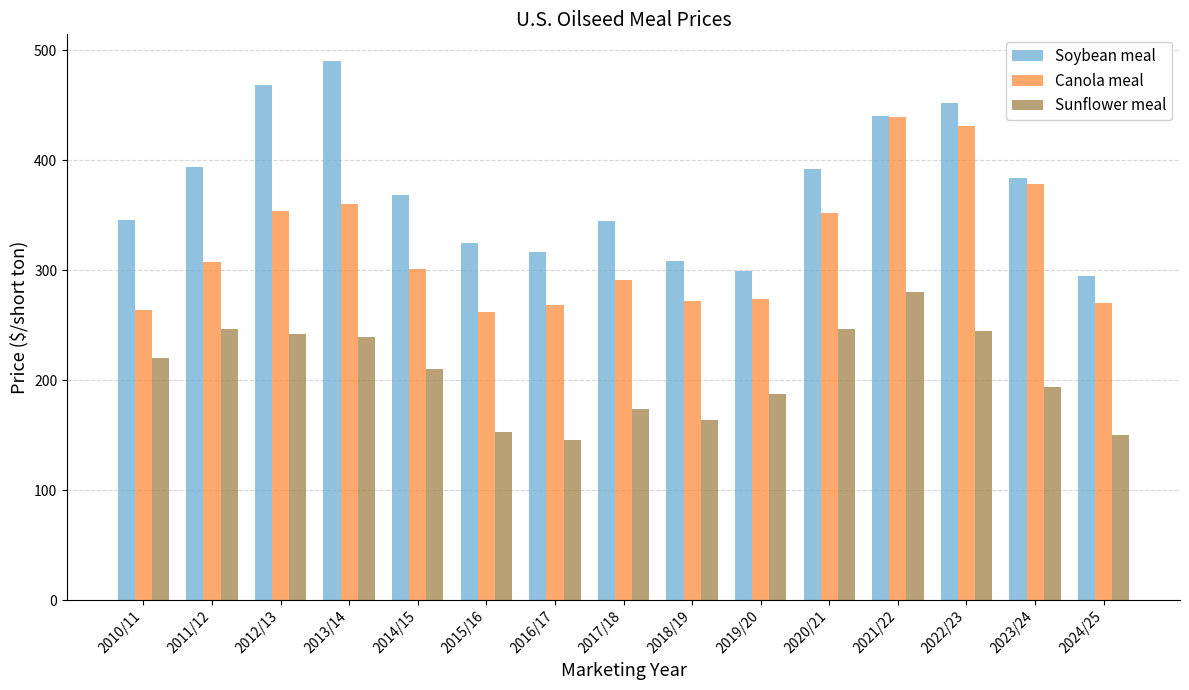

How many bars are there in total?

45